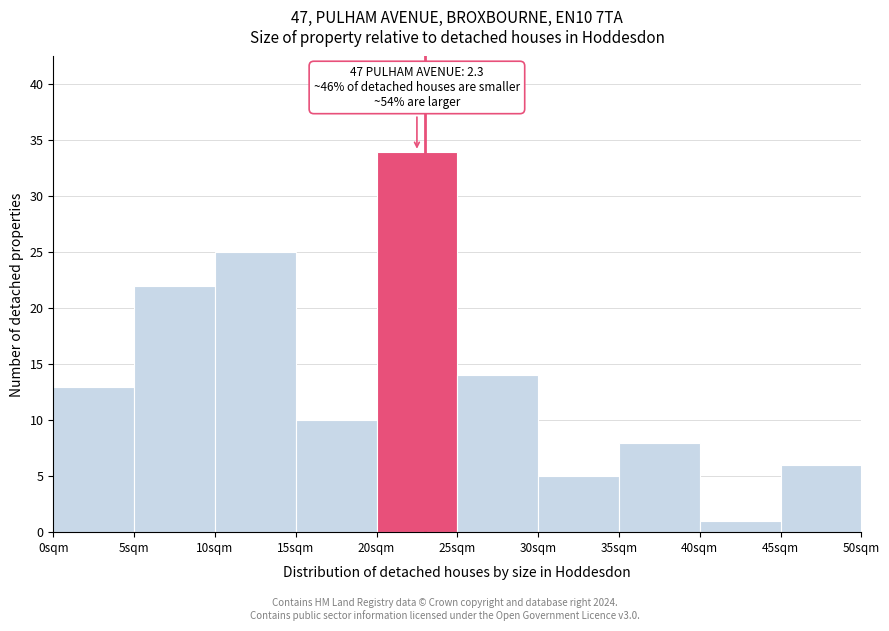

Reading left to right, extract all data points from this chart.

13	22	25	10	34	14	5	8	1	6